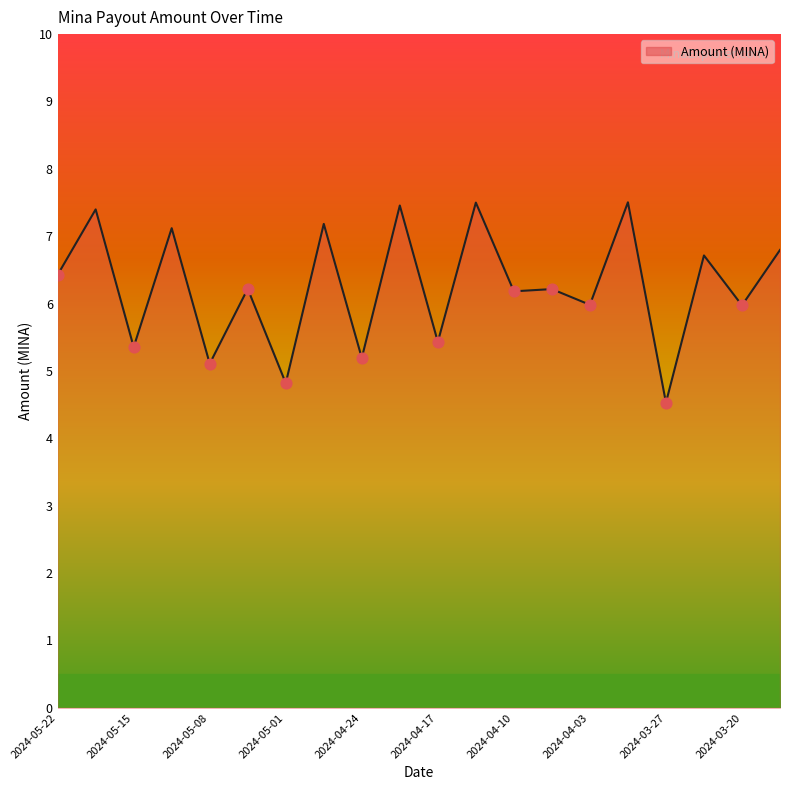

What is the maximum value shown in the chart?

7.5